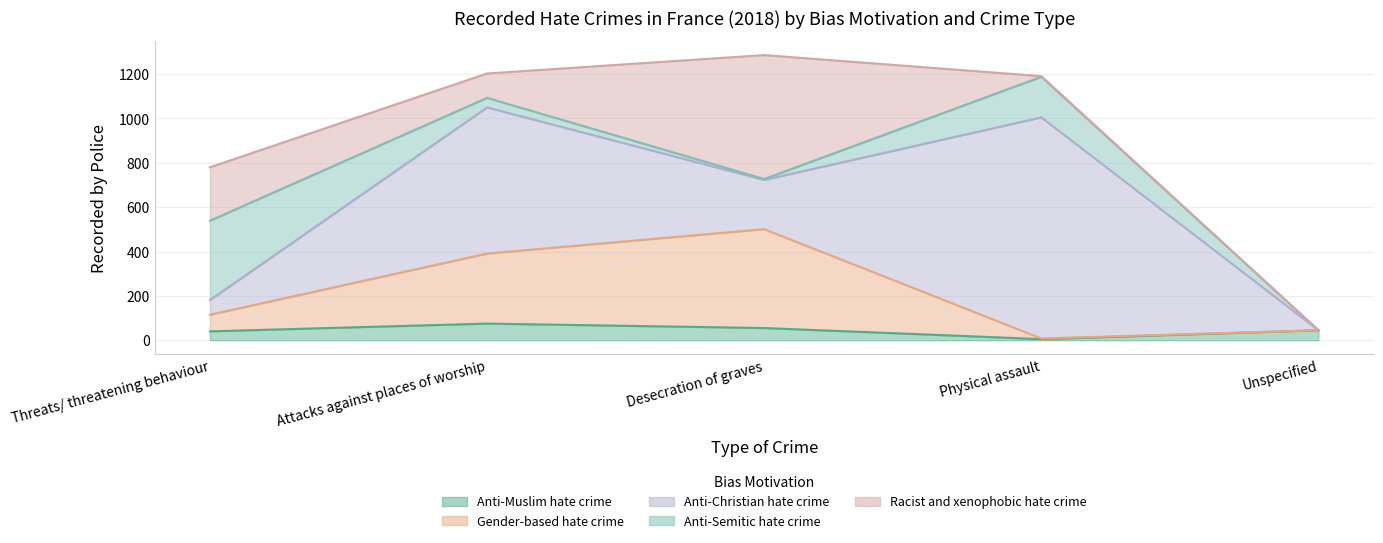

What is the maximum value shown in the chart?

997